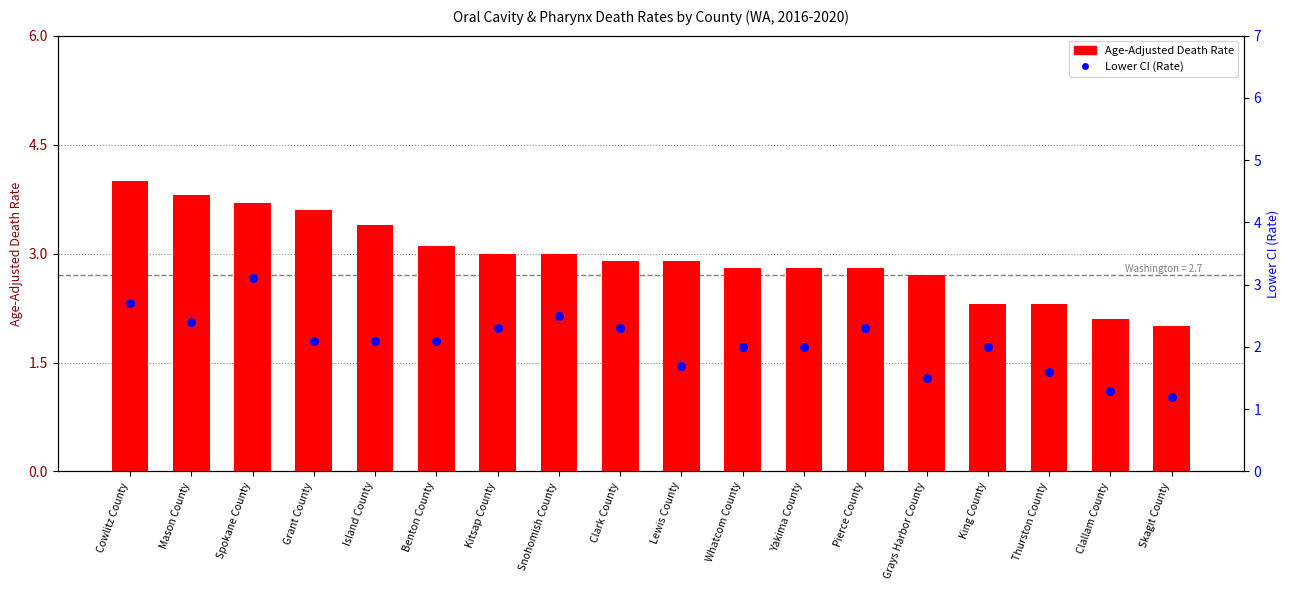

Which series reaches the minimum Y coordinate?

Lower CI (Rate)